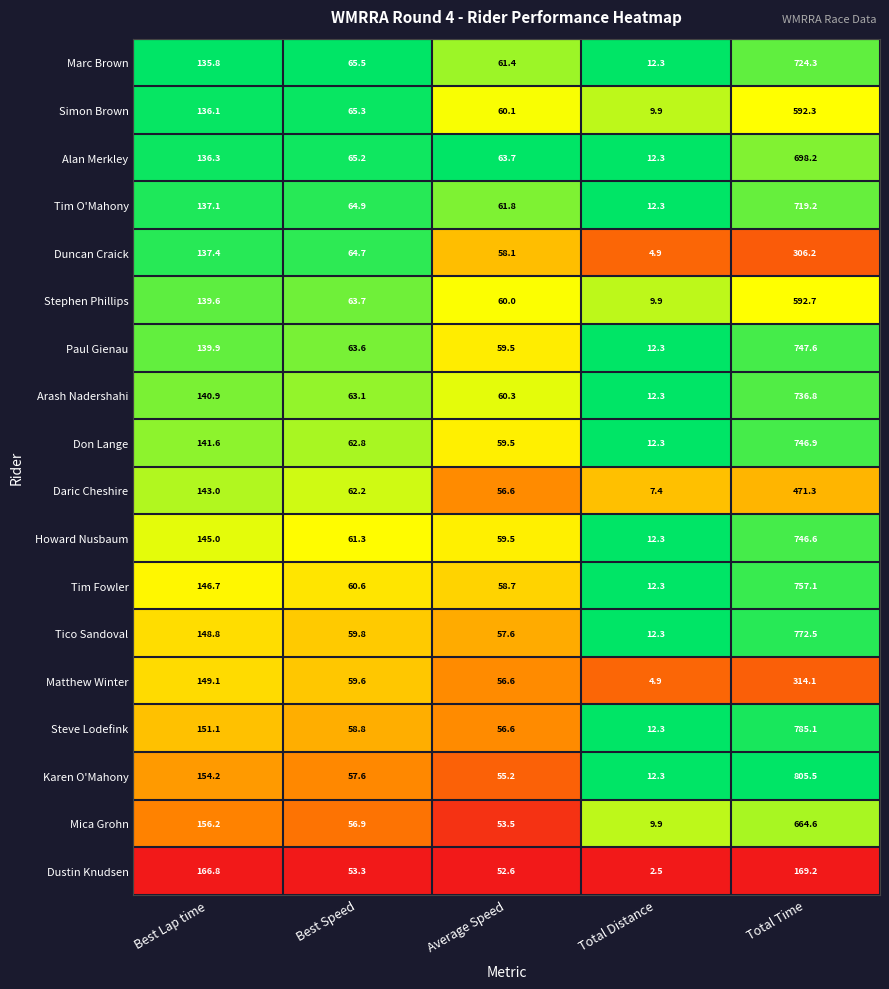

At which category does the chart reach its peak across all series?

Total Time